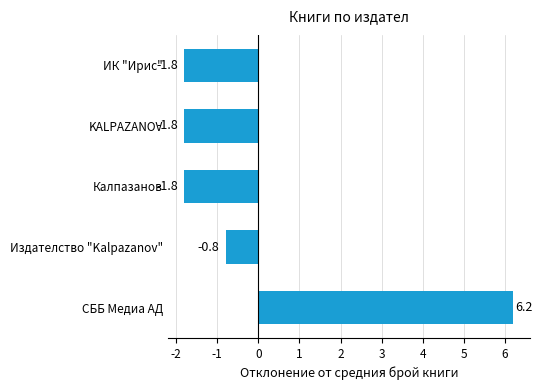

What is the maximum value shown in the chart?

6.2